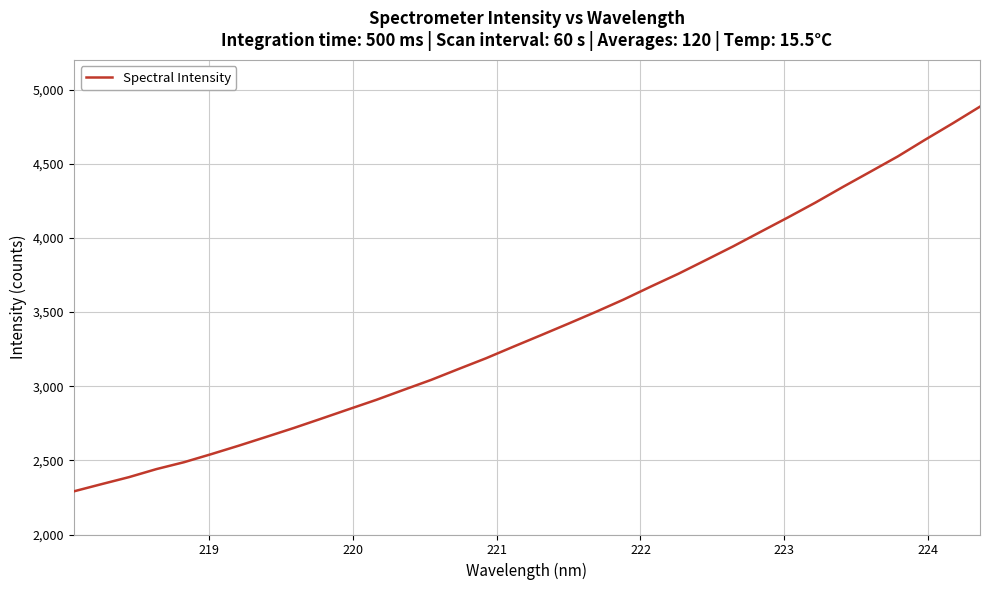

What is the smallest value displayed?

2291.3